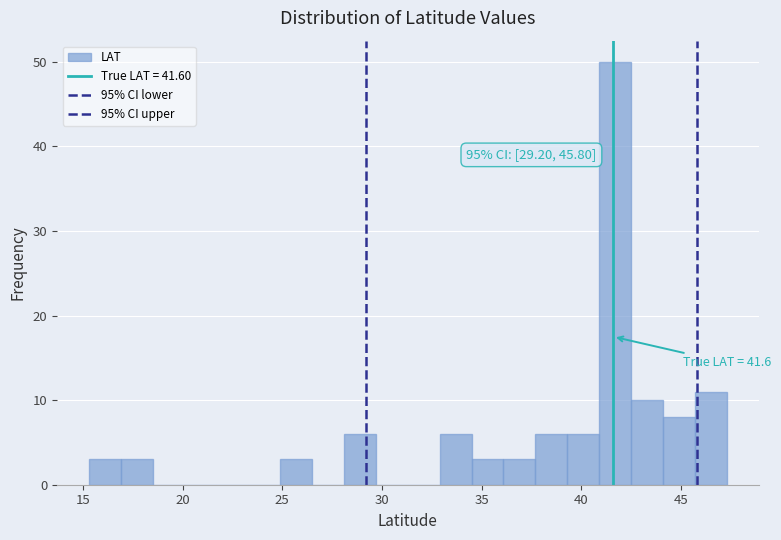

Read against the x-axis, roughly where is the centre of the tallest bar?

41.5